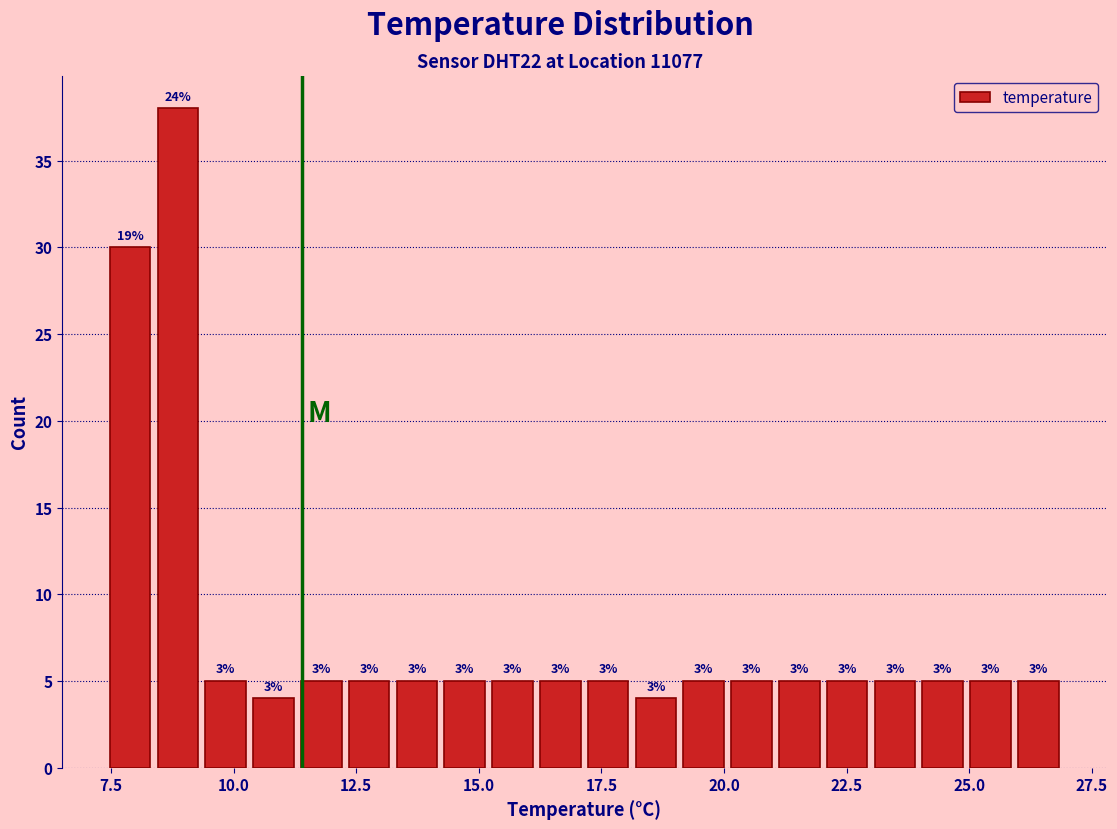

Around what value on the x-axis is the tallest bar? Give the approximate position of its centre, as read against the axis.

9.0